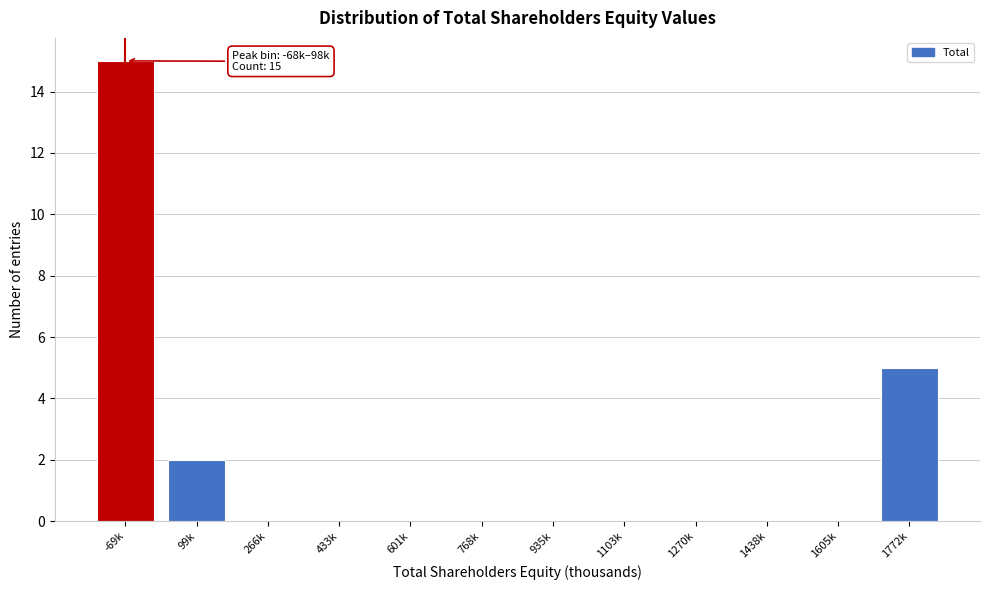

Reading right to left, what are all the values shown in this chart?

1772k=5	1605k=0	1438k=0	1270k=0	1103k=0	935k=0	768k=0	601k=0	433k=0	266k=0	99k=2	-69k=15